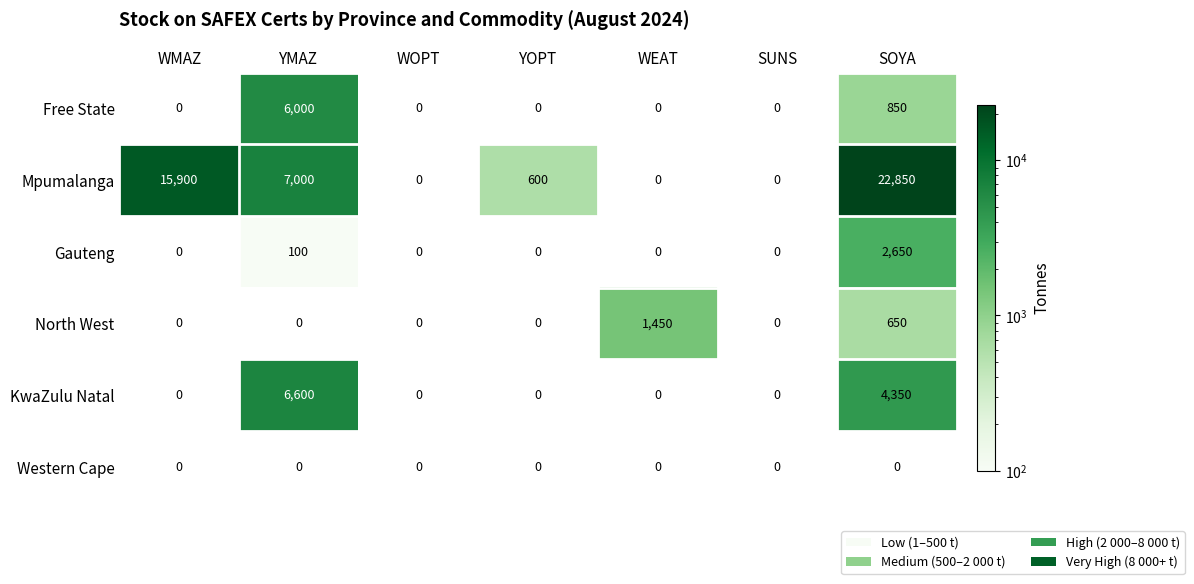

Which series has the widest spread of values?

Mpumalanga